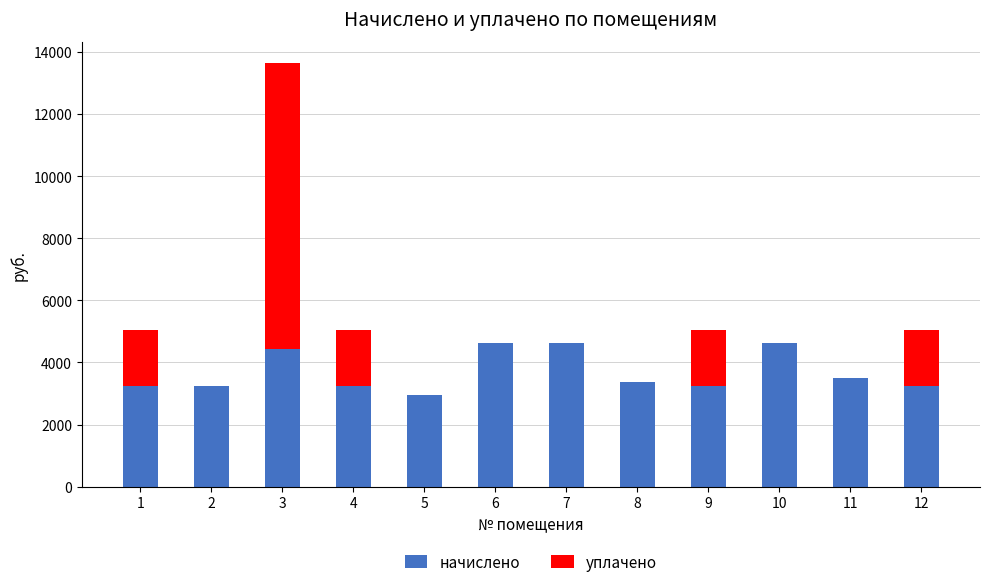

What is the sum of all начислено values?

44366.4